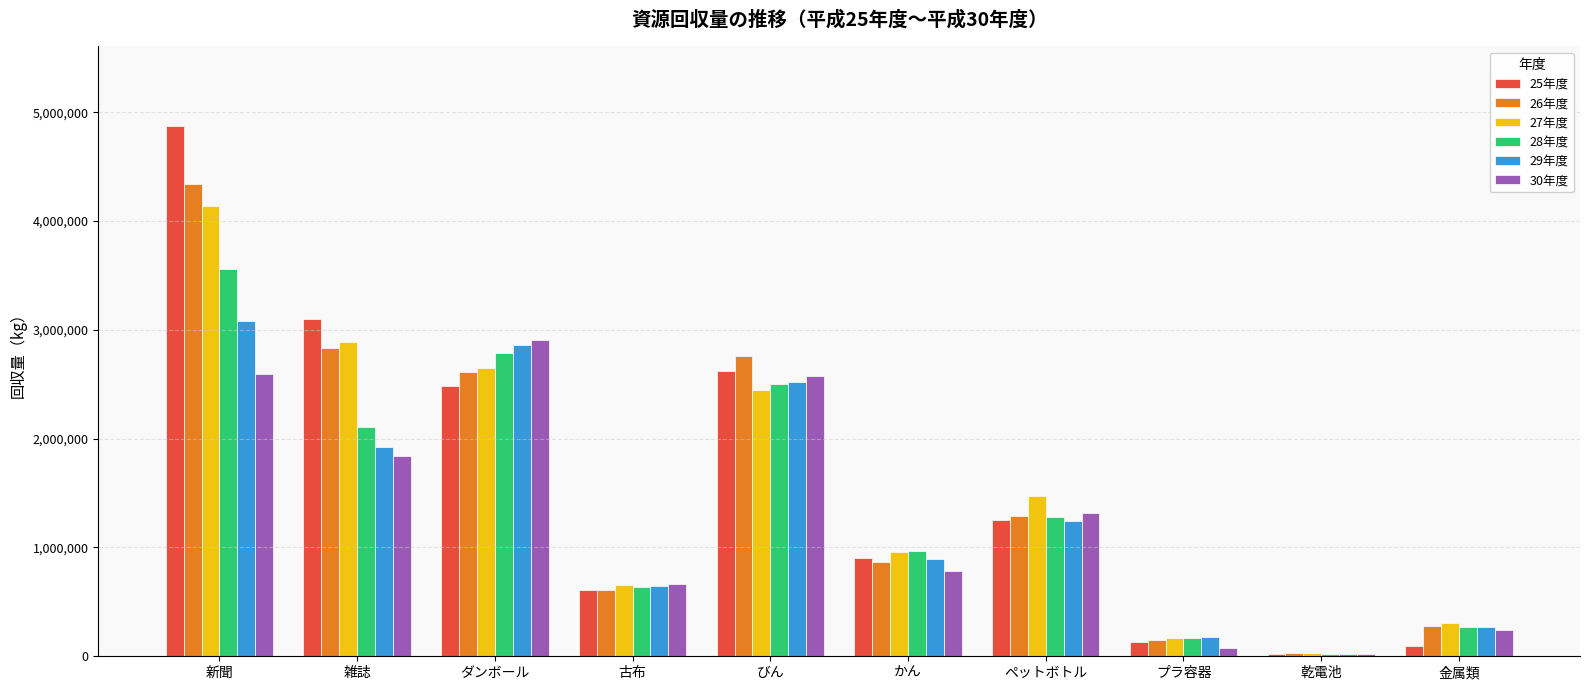

Which category has the highest value in the 28年度 series?

新聞